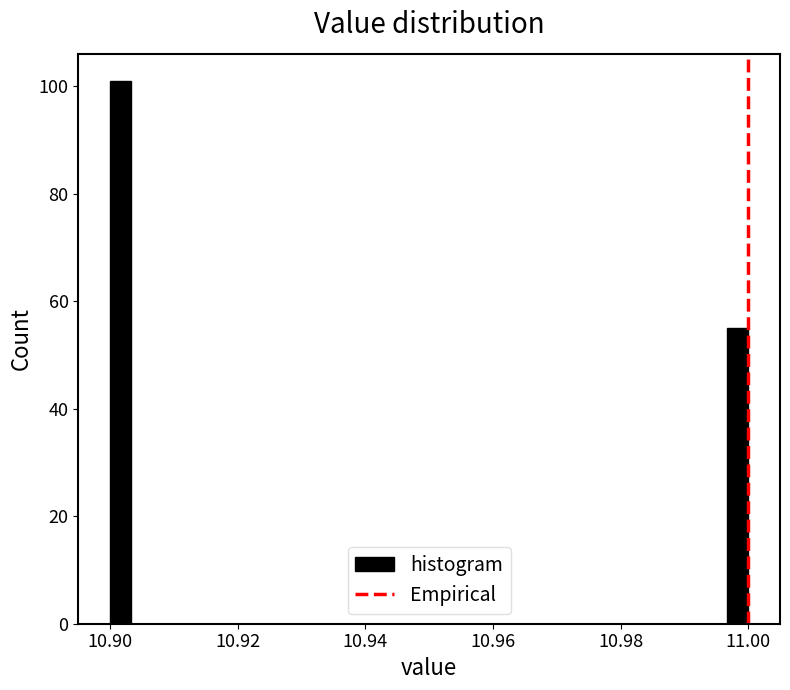

Read against the x-axis, roughly where is the centre of the tallest bar?

10.902